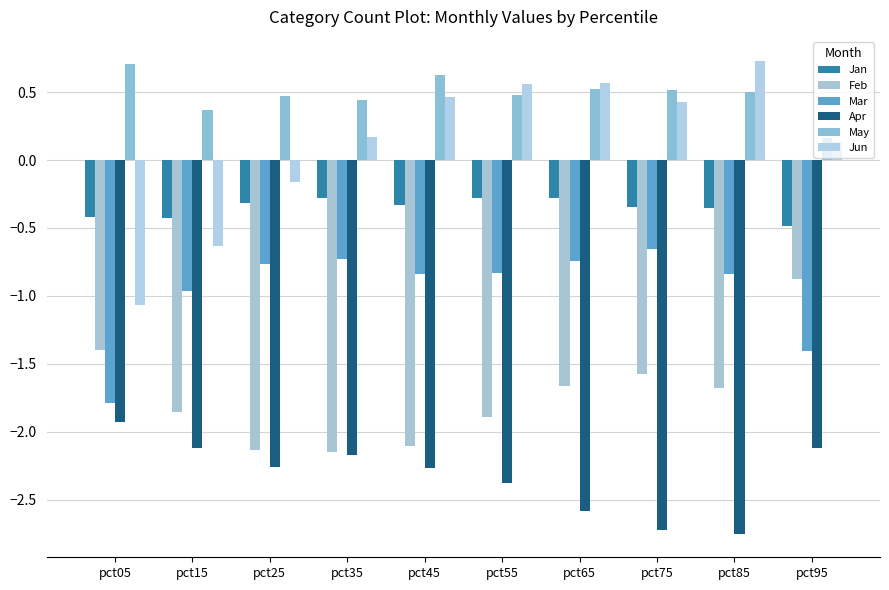

Reading left to right, list all the values displayed in this chart.

Jan: pct05=-0.4	pct15=-0.4	pct25=-0.3	pct35=-0.3	pct45=-0.3	pct55=-0.3	pct65=-0.3	pct75=-0.3	pct85=-0.4	pct95=-0.5
Feb: pct05=-1.4	pct15=-1.9	pct25=-2.1	pct35=-2.1	pct45=-2.1	pct55=-1.9	pct65=-1.7	pct75=-1.6	pct85=-1.7	pct95=-0.9
Mar: pct05=-1.8	pct15=-1.0	pct25=-0.8	pct35=-0.7	pct45=-0.8	pct55=-0.8	pct65=-0.7	pct75=-0.7	pct85=-0.8	pct95=-1.4
Apr: pct05=-1.9	pct15=-2.1	pct25=-2.3	pct35=-2.2	pct45=-2.3	pct55=-2.4	pct65=-2.6	pct75=-2.7	pct85=-2.7	pct95=-2.1
May: pct05=0.7	pct15=0.4	pct25=0.5	pct35=0.4	pct45=0.6	pct55=0.5	pct65=0.5	pct75=0.5	pct85=0.5	pct95=0.2
Jun: pct05=-1.1	pct15=-0.6	pct25=-0.2	pct35=0.2	pct45=0.5	pct55=0.6	pct65=0.6	pct75=0.4	pct85=0.7	pct95=0.1